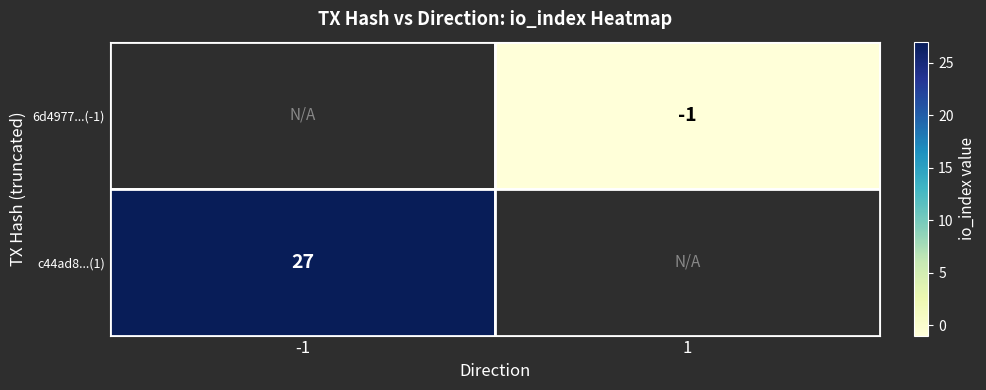

What is the total value across all series at 1?

-1